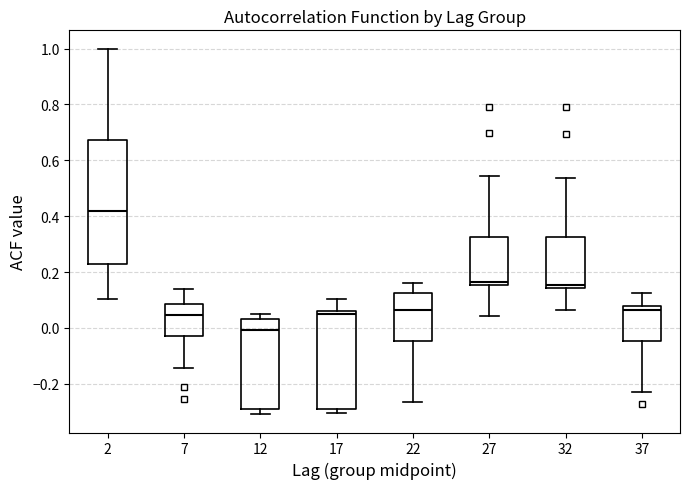

Which box has the highest median line?

2